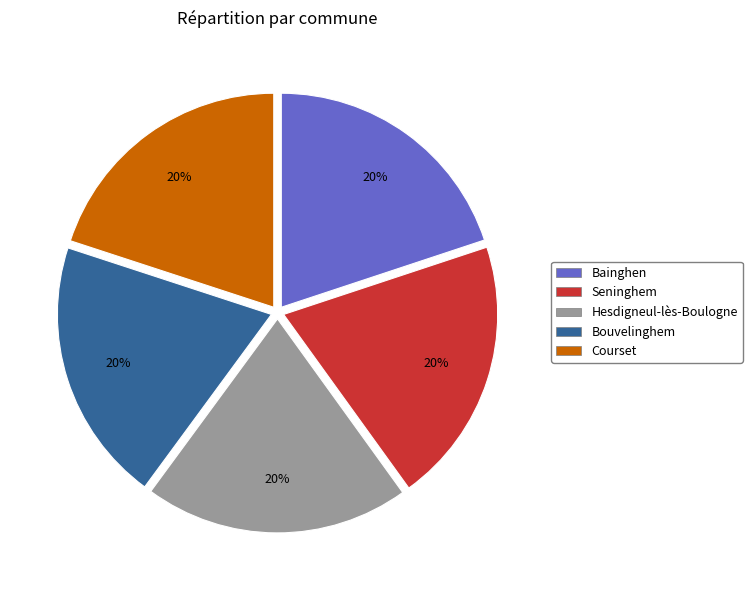

To the nearest percent, what portion does Courset represent?

20%